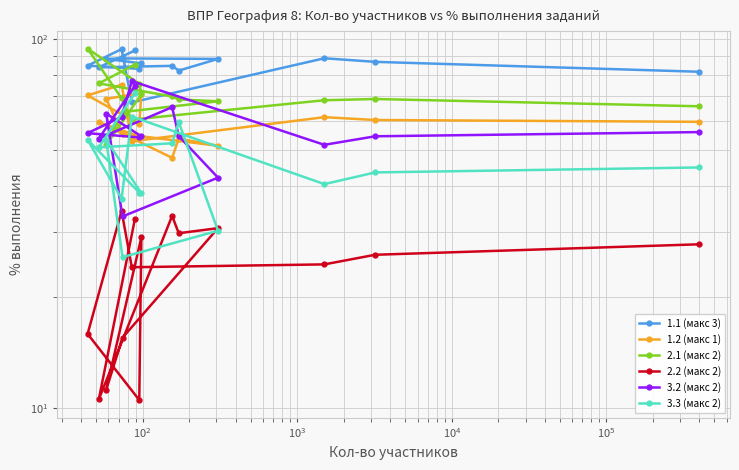

How many lines are shown in the chart?

6